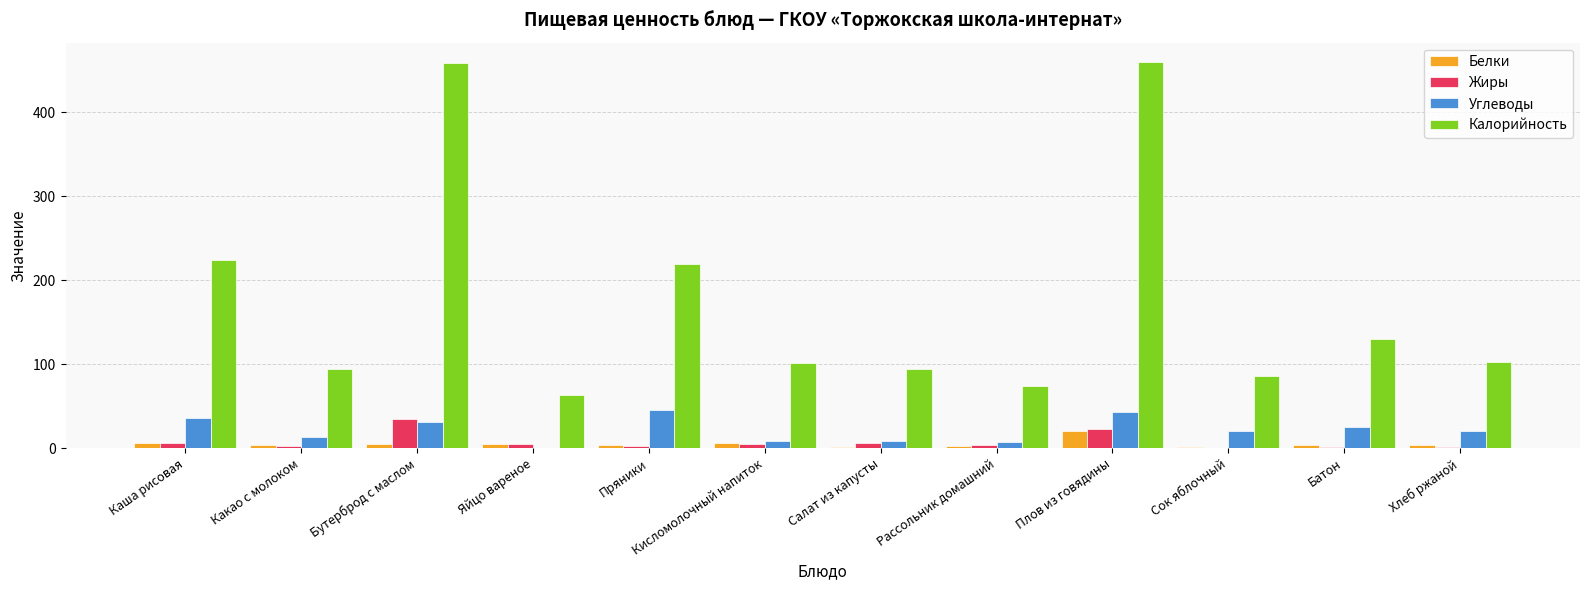

How many groups of bars are there?

12